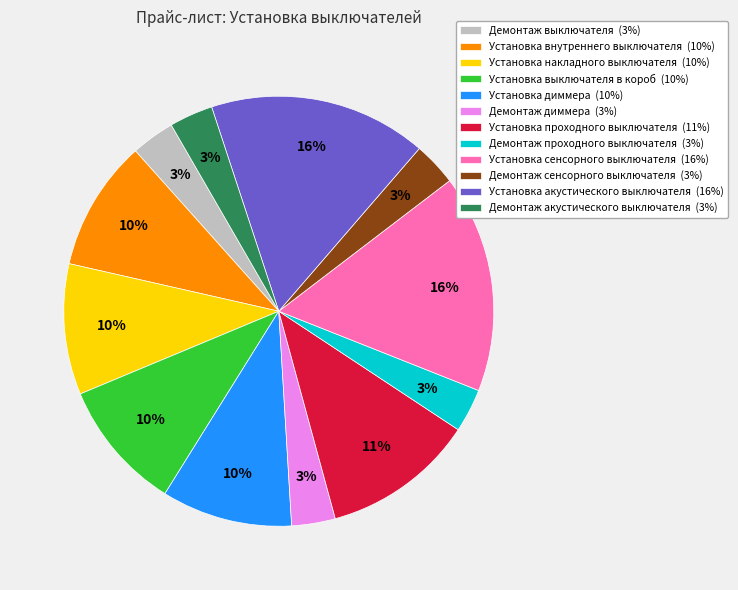

To the nearest percent, what is the difference between the Установка акустического выключателя and Демонтаж акустического выключателя slice percentages?

13%